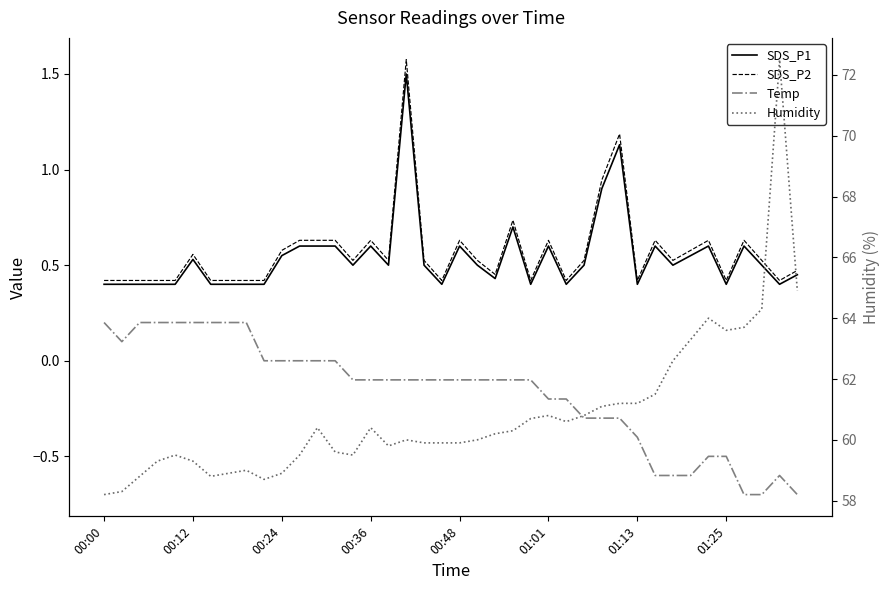

Is the value of Temp at 21 greater than the value of SDS_P1 at 28?

No